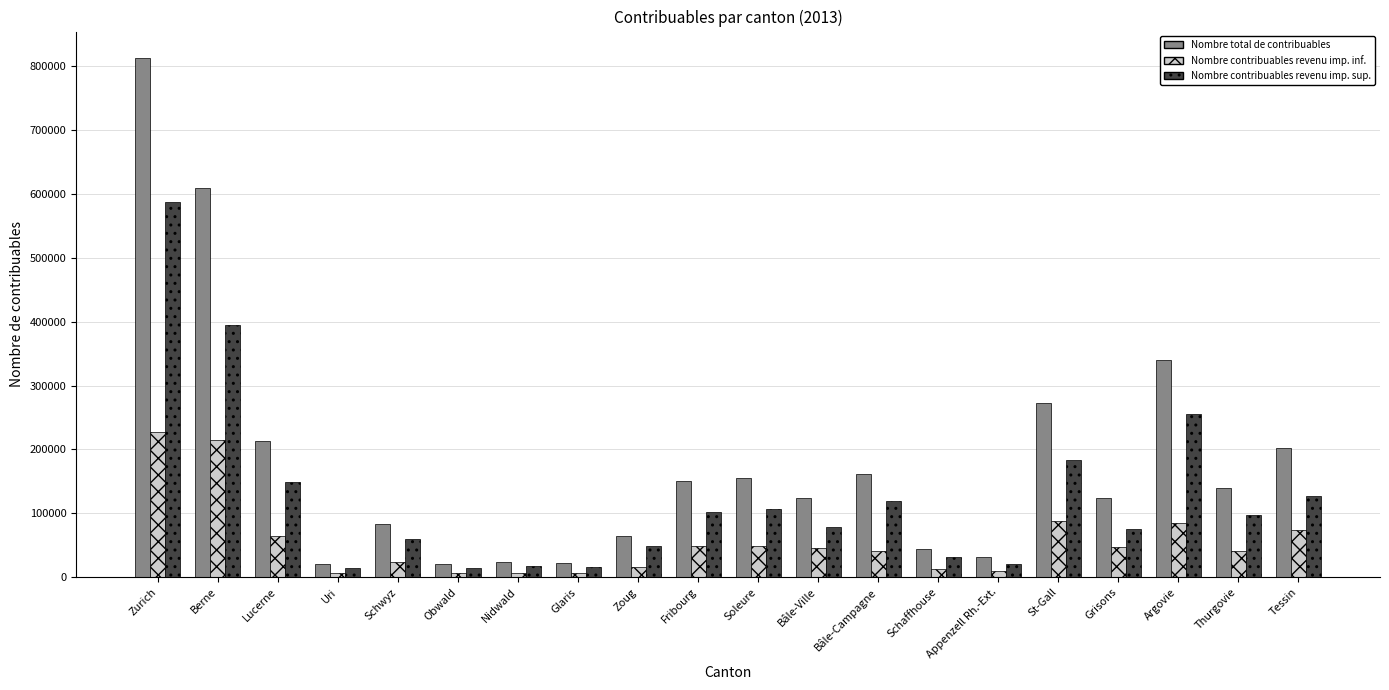

What is the difference between the maximum and second lowest values in the Nombre contribuables revenu imp. sup. series?

573229